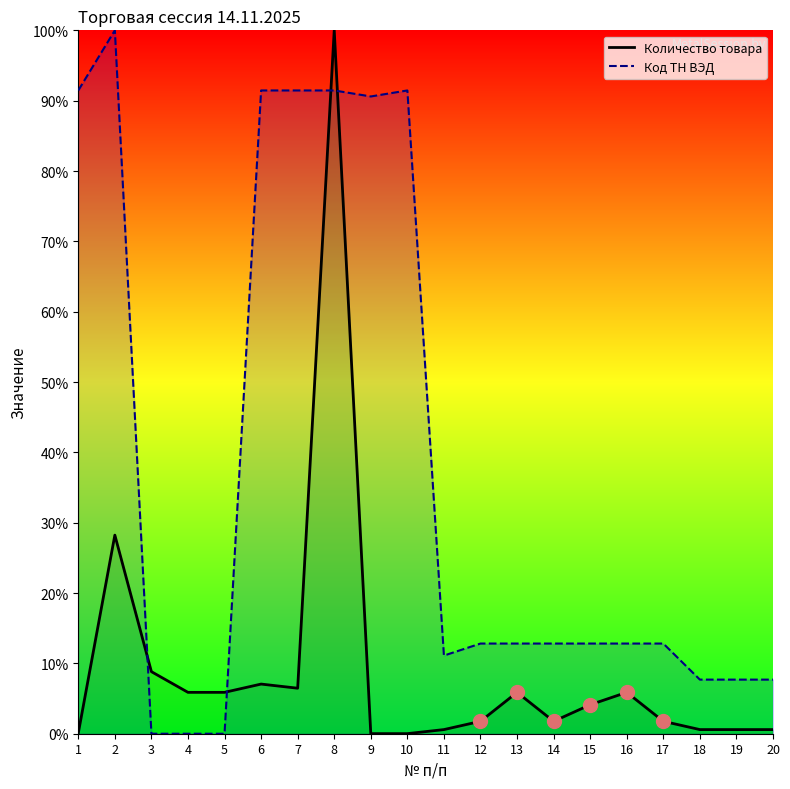

In Количество товара, how many points are lower than both neighbors (excluding endpoints)?

2